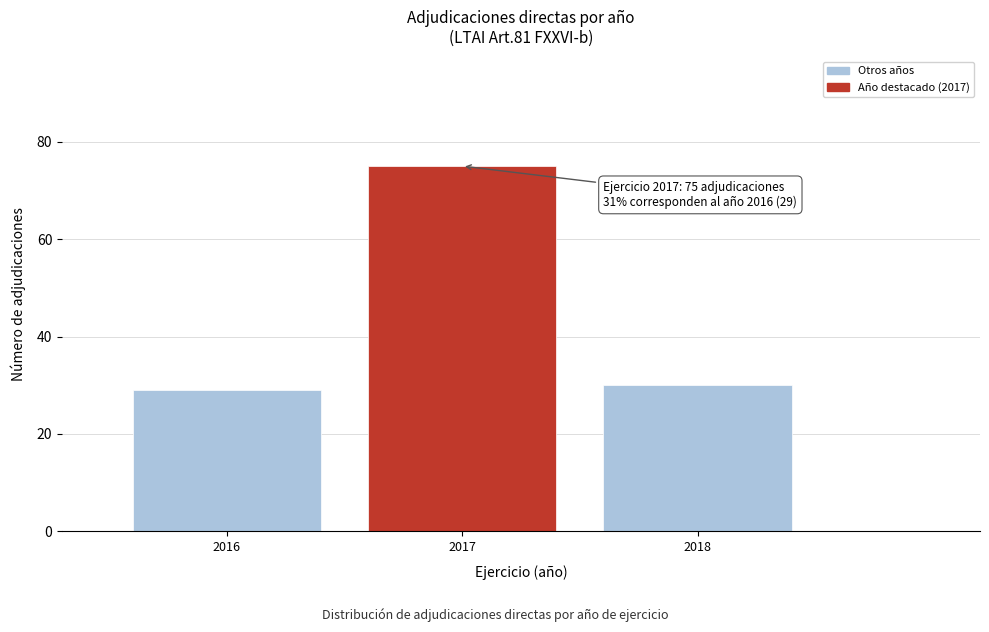

Reading right to left, extract all data points from this chart.

2018=30	2017=75	2016=29